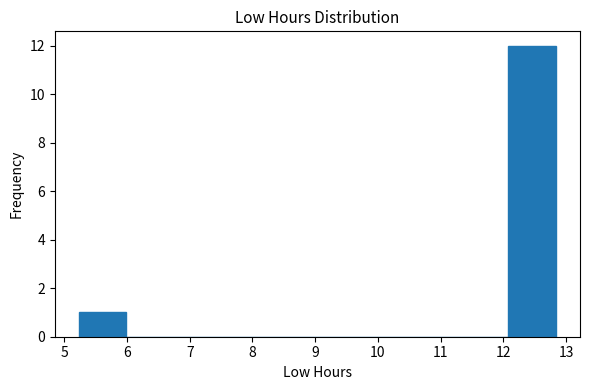

How tall is the bar that spans 12.1 to 12.8 on the x-axis? Neither the bar edges nor the heights are printed on the chart, so give them approximately, as read against the axes.

12